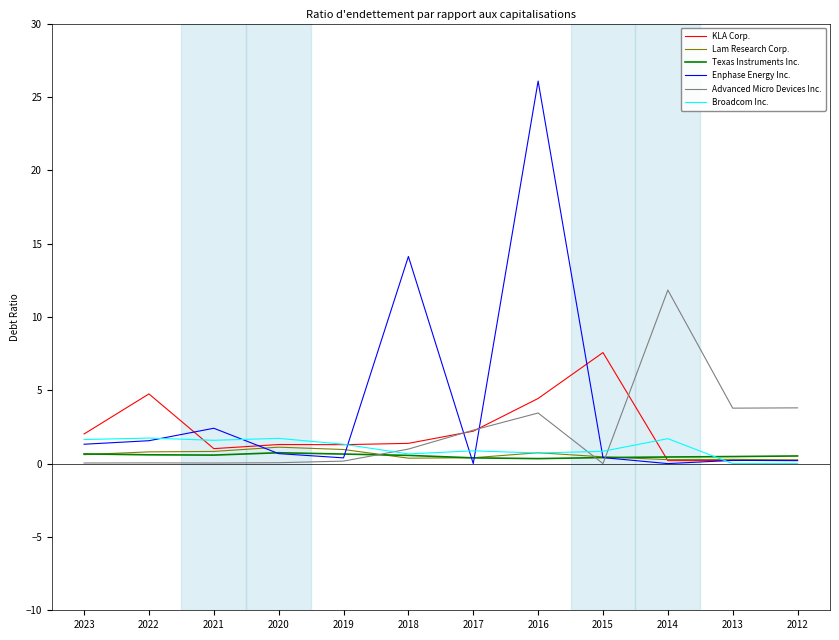

Is it true that Advanced Micro Devices Inc. equals 1.9 at 2012?

False